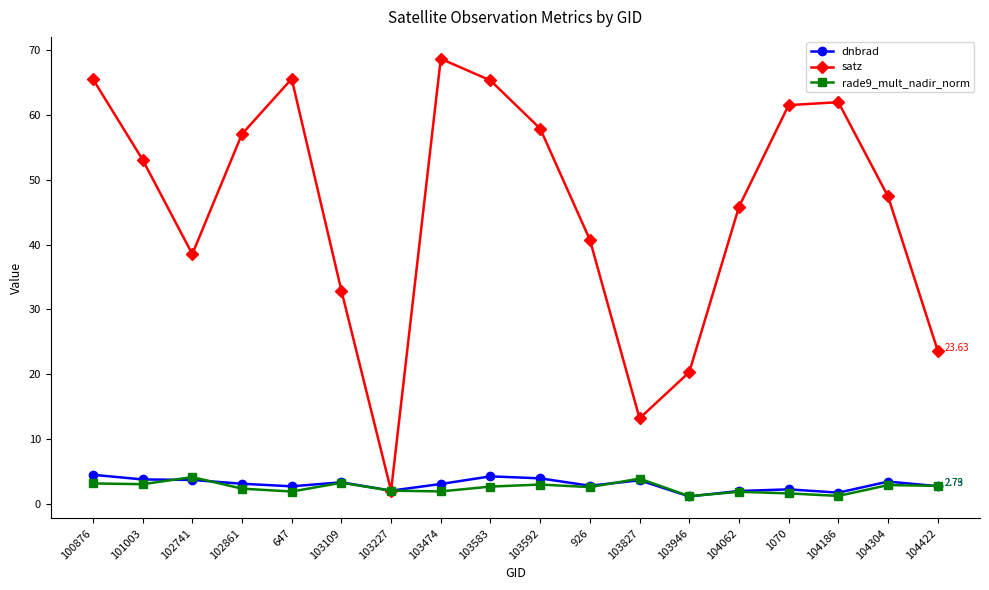

How many interior local valleys does the satz series have?

3